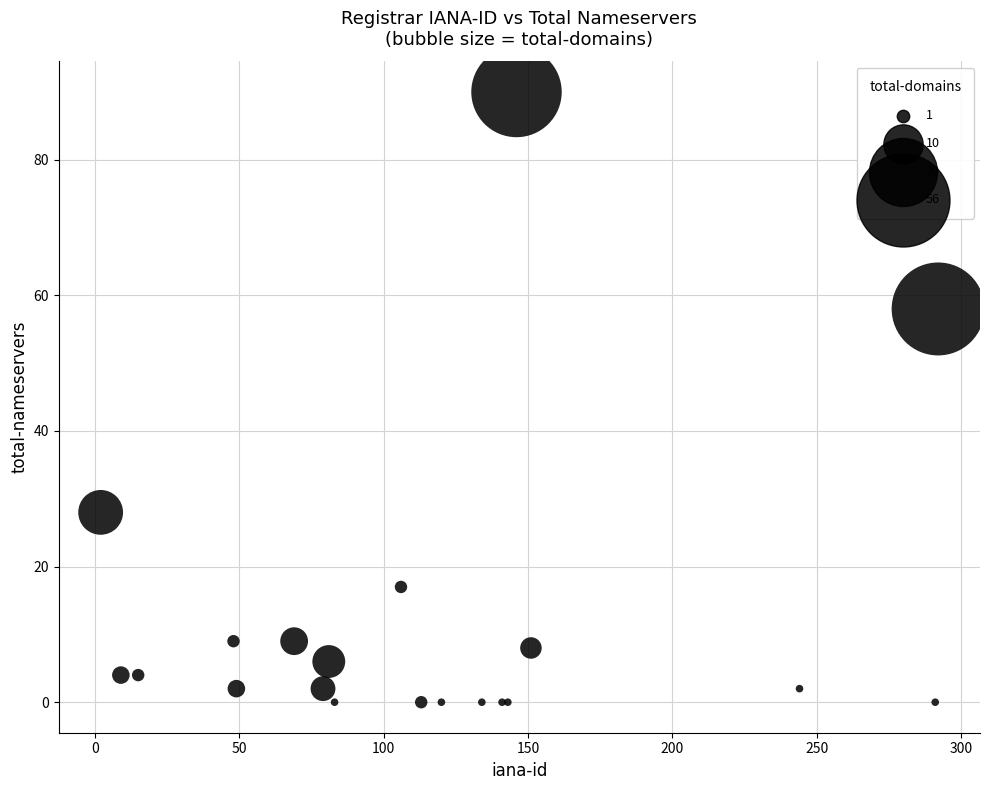

What Y value in the scatter plot is closest to 45?

58